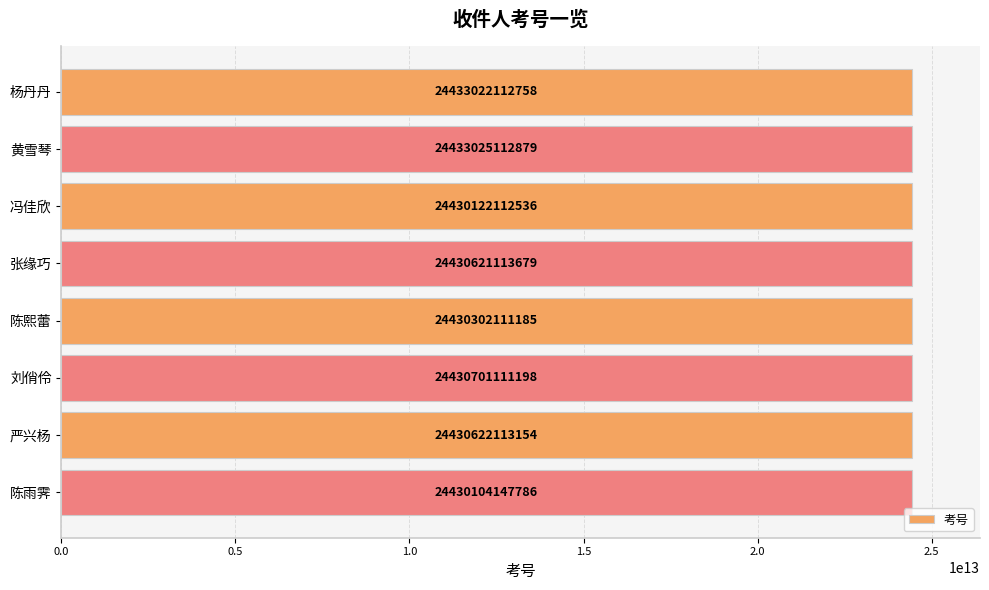

What position from the bottom is 陈熙蕾?

4